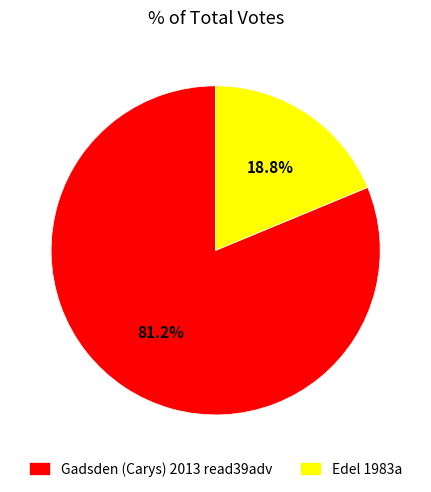

Between Edel 1983a and Gadsden (Carys) 2013 read39adv, which is larger?

Gadsden (Carys) 2013 read39adv